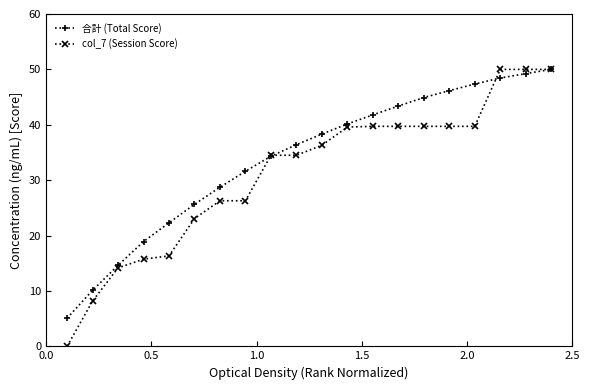

At how many categories does at least one series exceed 12?

18